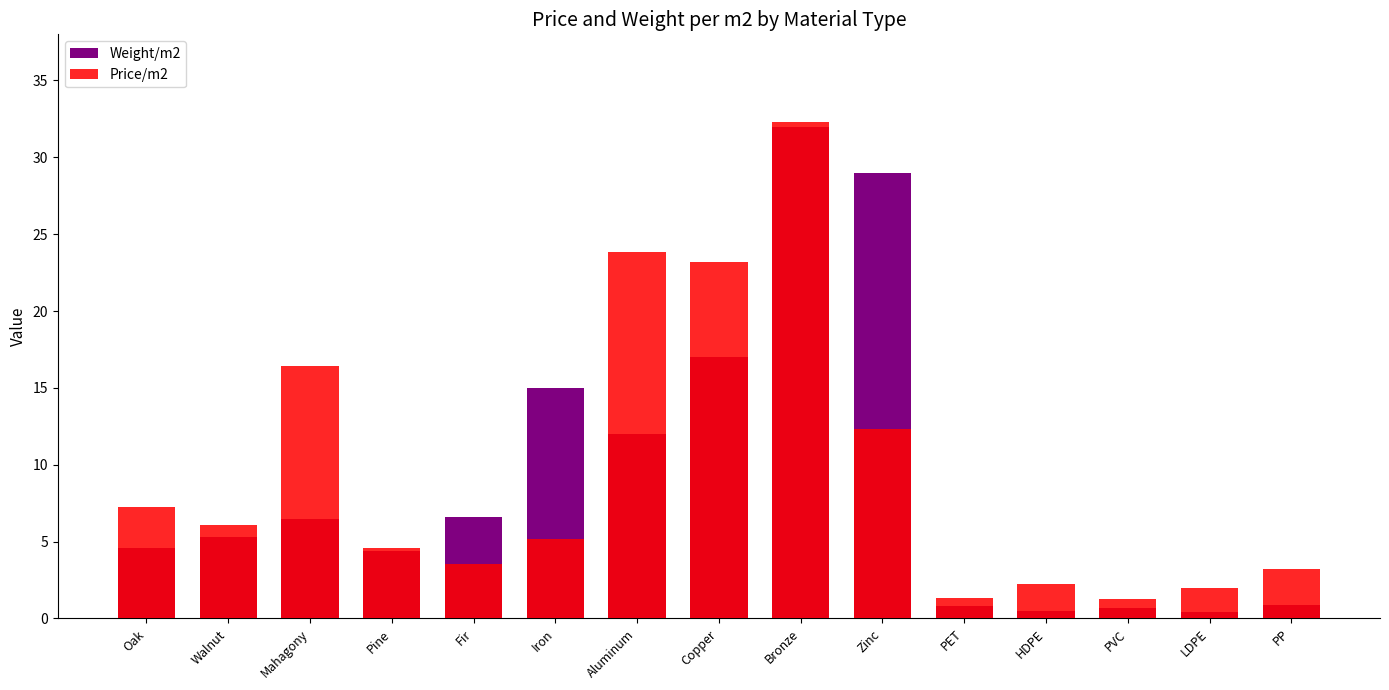

What is the greatest value displayed?

32.3